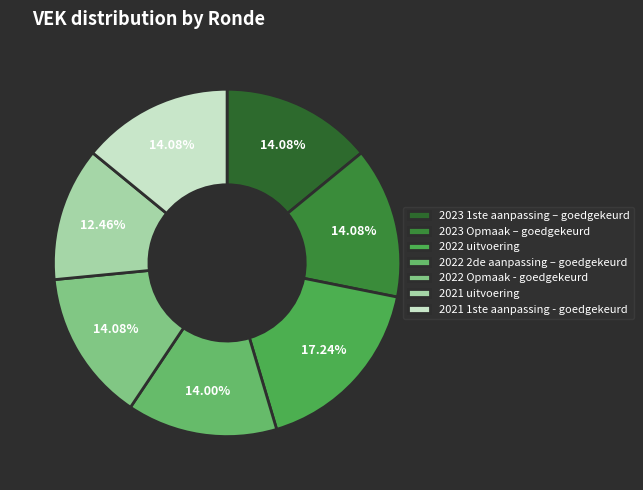

To the nearest percent, what portion does 2021 1ste aanpassing - goedgekeurd represent?

14%